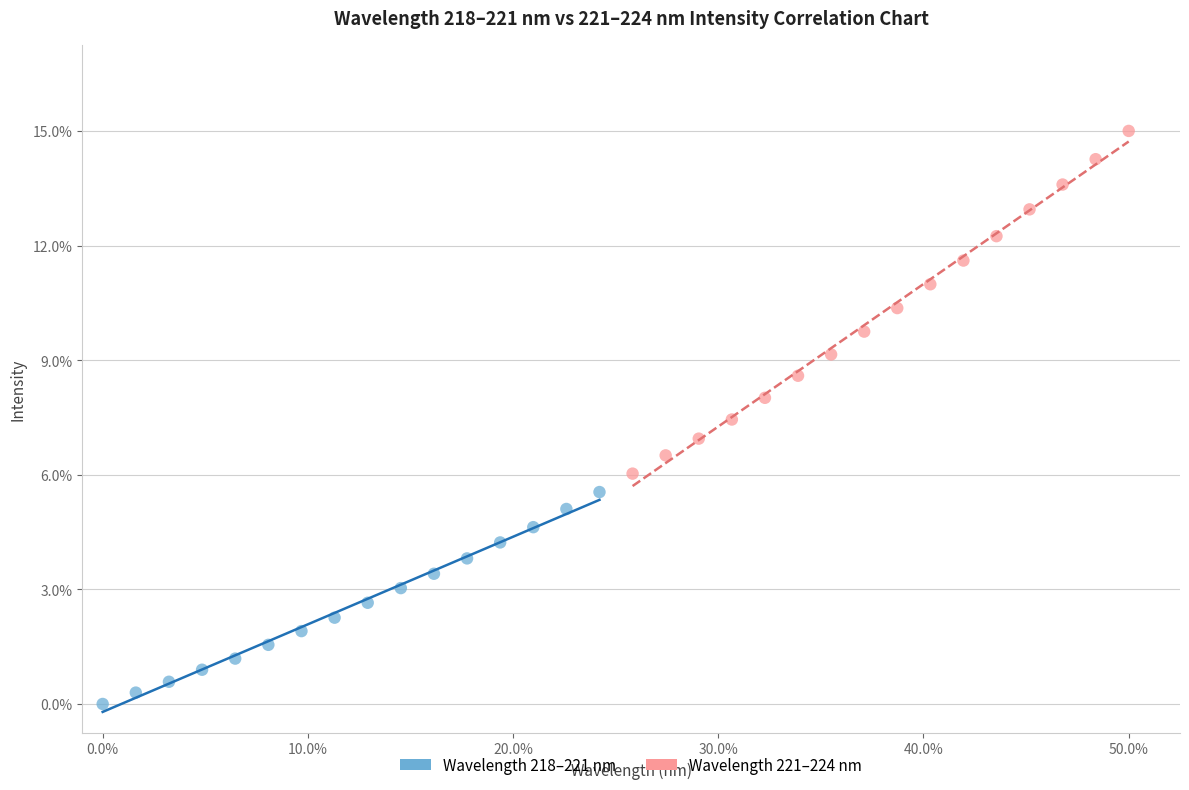

What are all the series names shown in the legend?

Wavelength 218–221 nm, Wavelength 221–224 nm